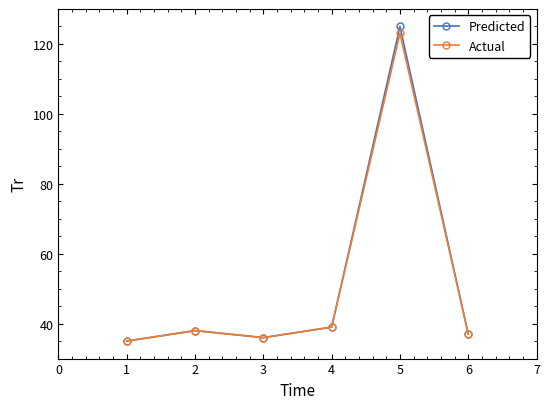

What is the total value across all series at 5?

248